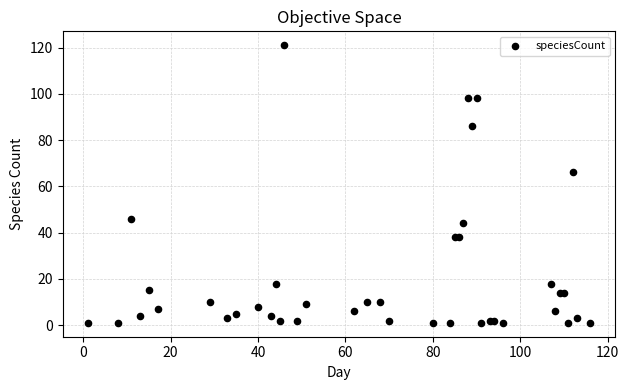

What Y value in the scatter plot is closest to 61?

66